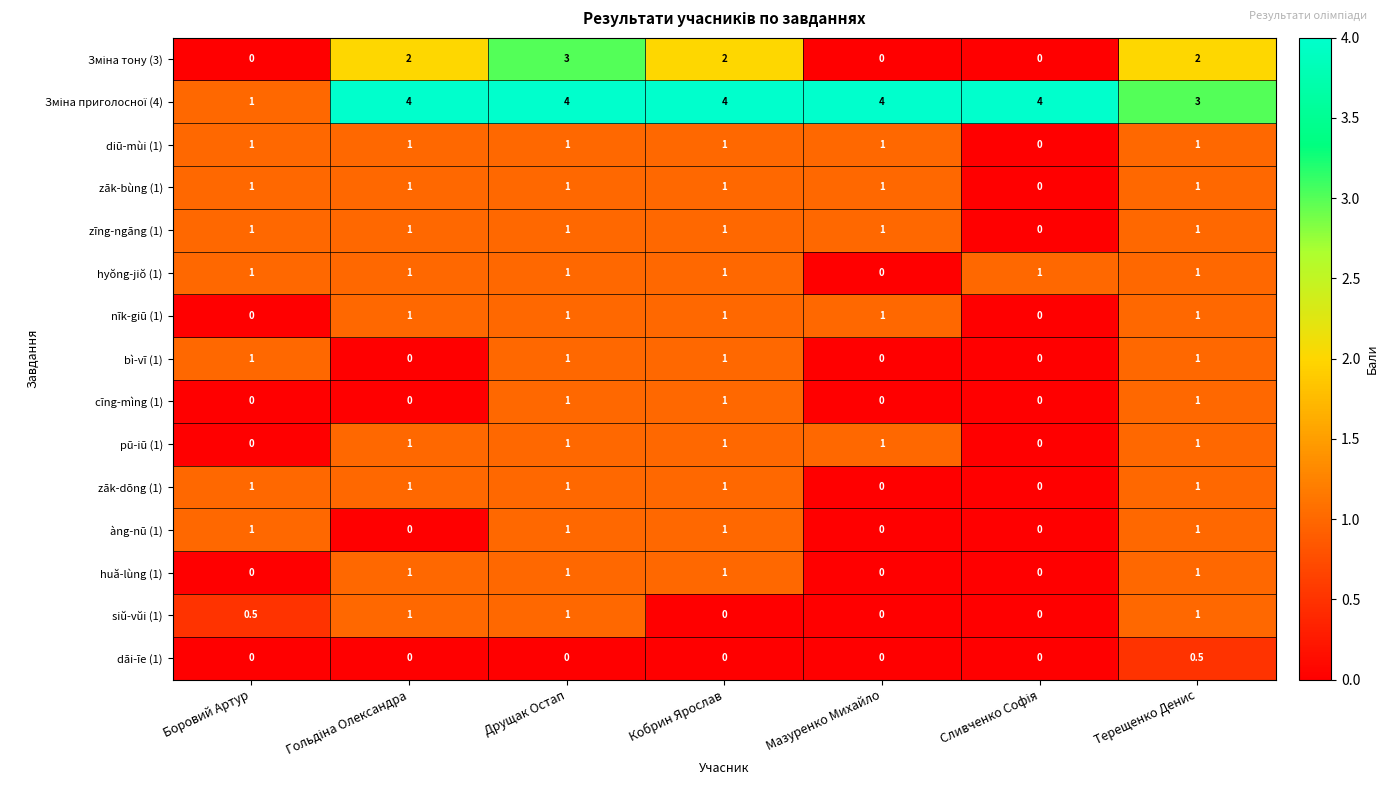

True or false: bì-vī (1) has a value of 0.0 at Мазуренко Михайло.

True